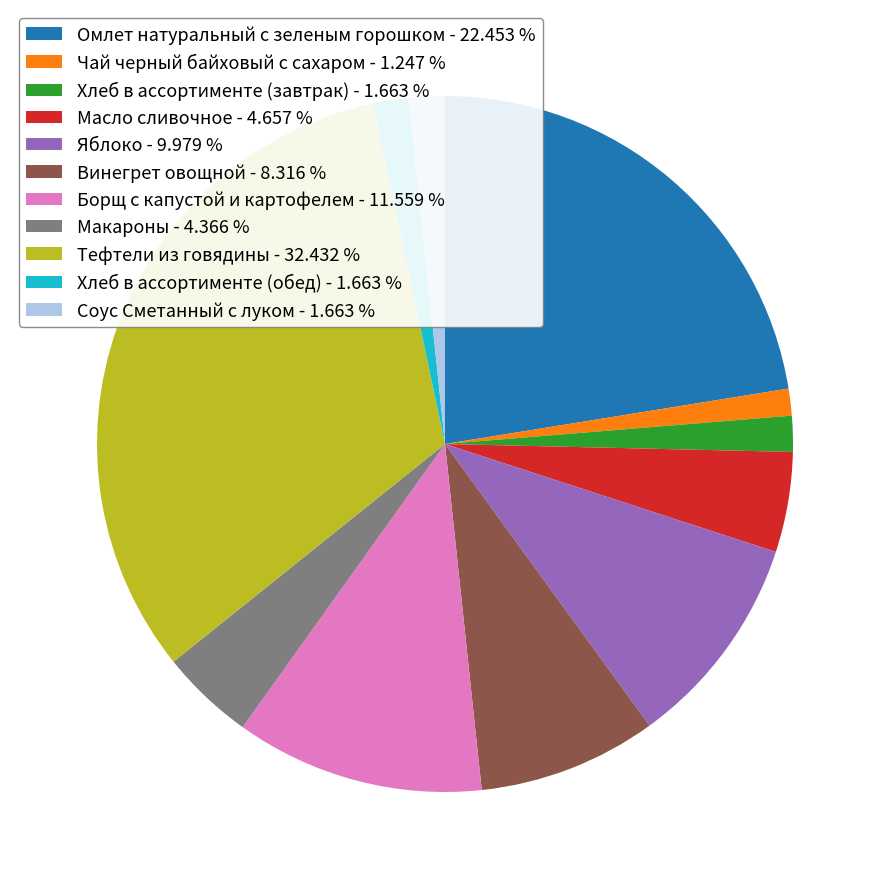

Do Хлеб в ассортименте (завтрак) - 1.663 % and Макароны - 4.366 % together represent more than half of the pie?

No